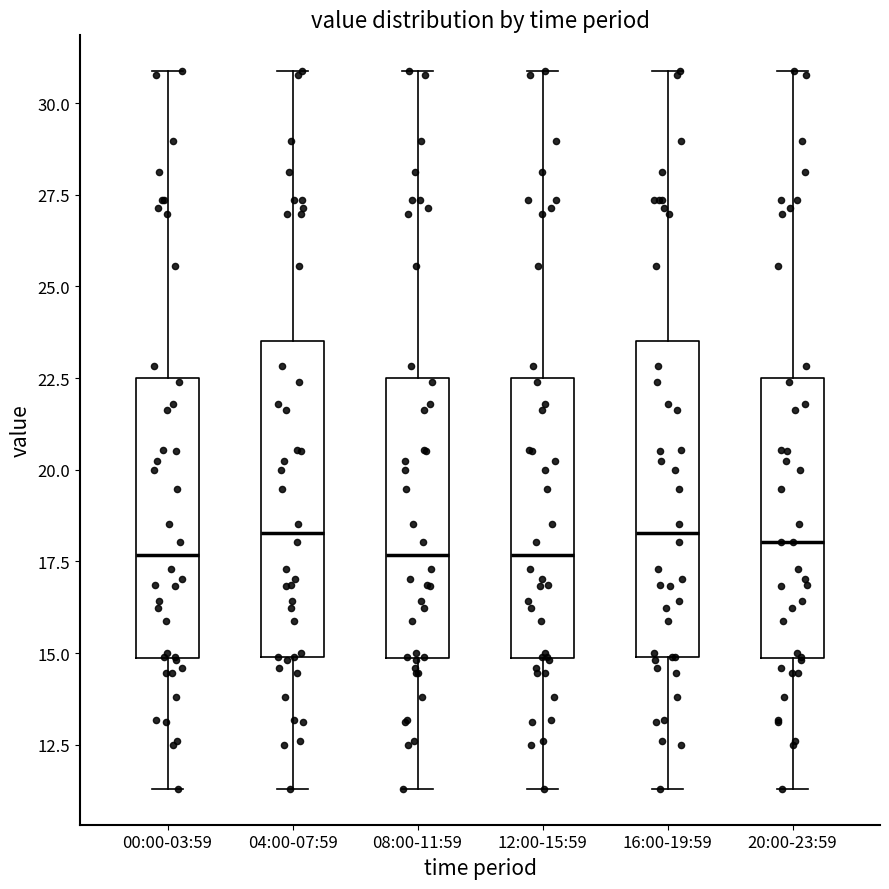

Where is the lower edge of the box for 04:00-07:59 on the y-axis? The values are not printed on the chart, so give them approximately, as read against the axis.

15.0